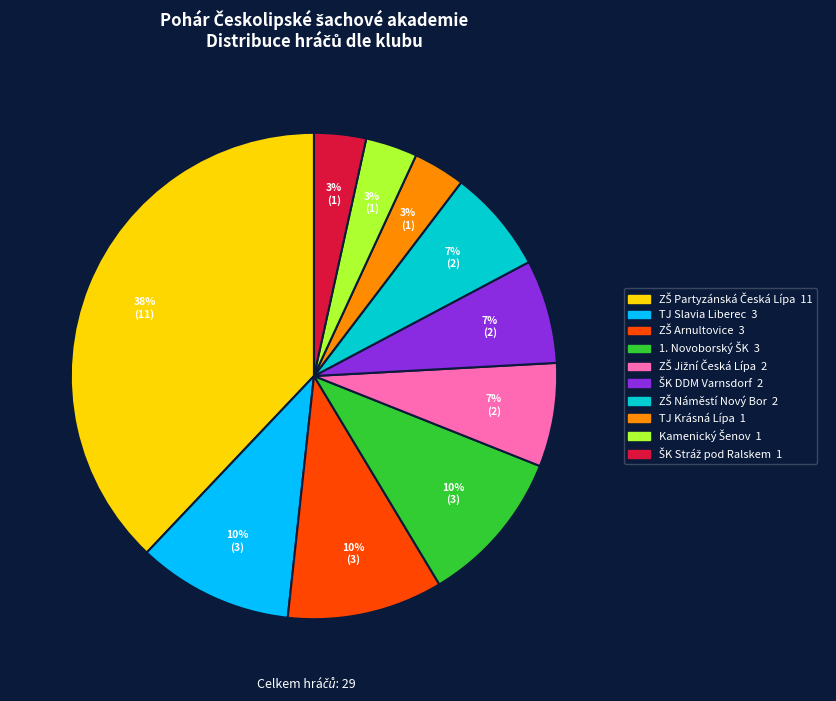

How many segments does this pie chart have?

10